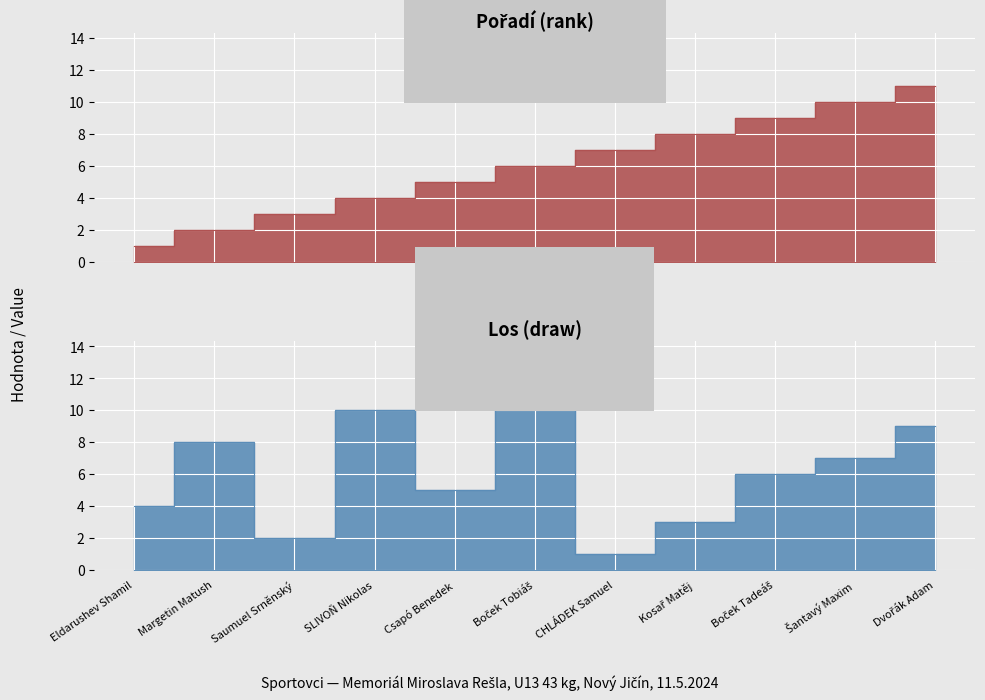

What is the maximum value for Los (draw)?

11